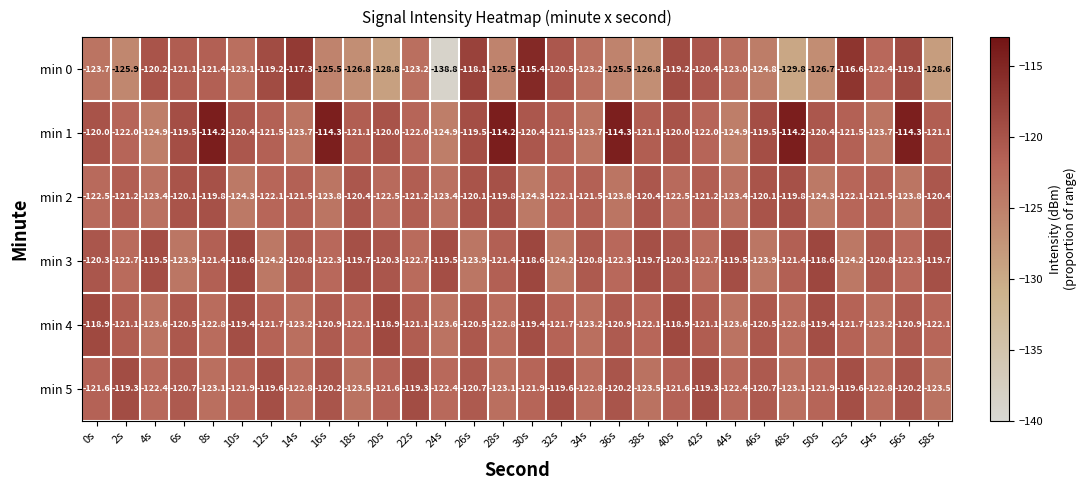

Rank the series by their maximum value, from lowest to highest.

min 2, min 5, min 4, min 3, min 0, min 1